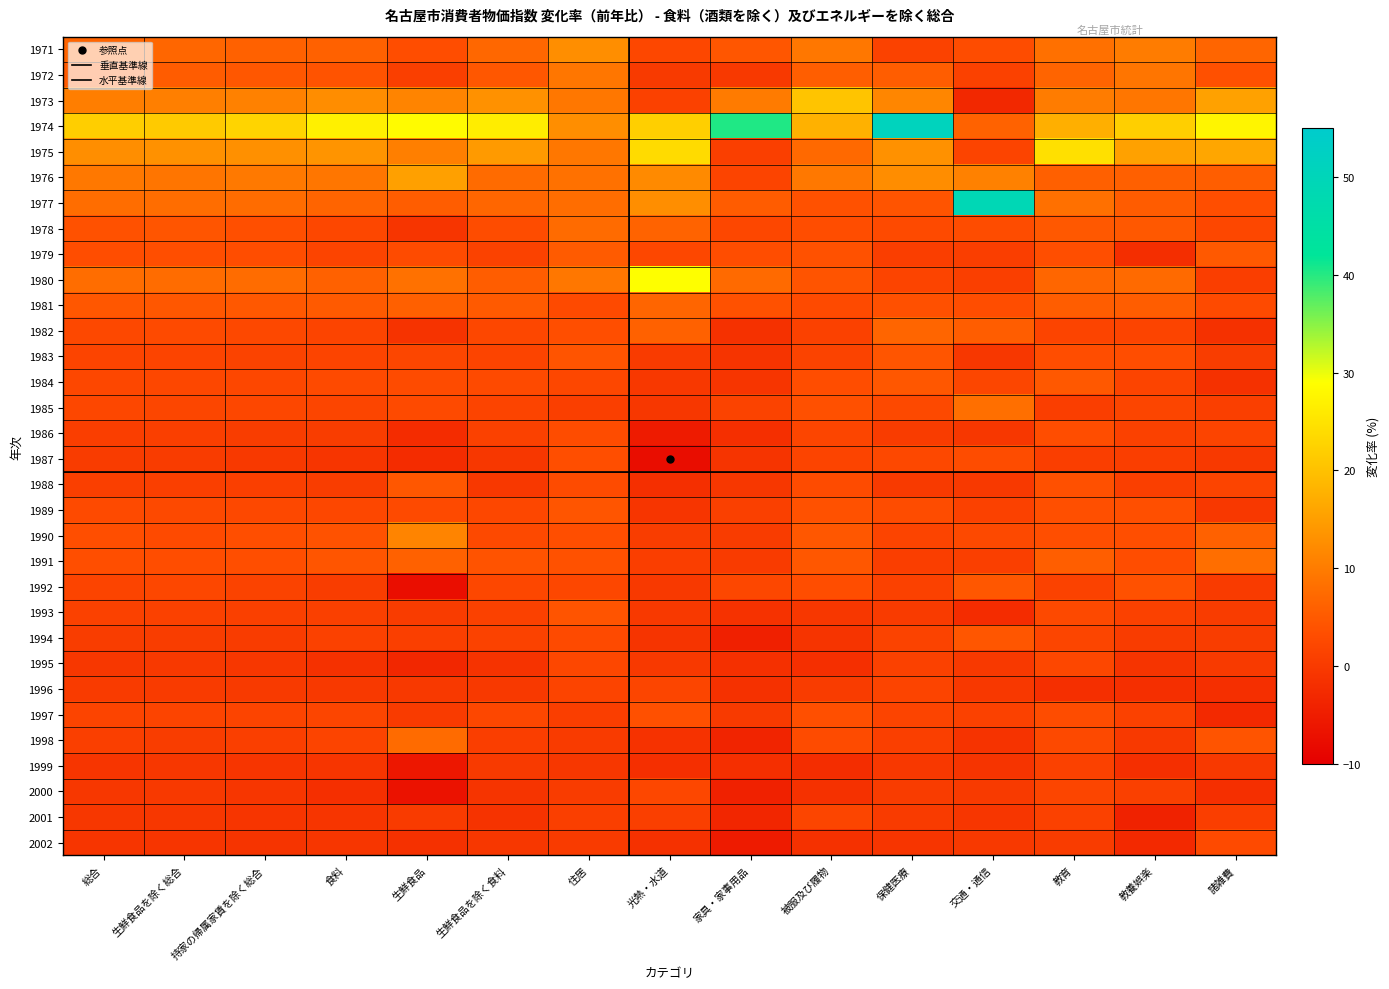

What is the highest value of the 1985 series?

8.1